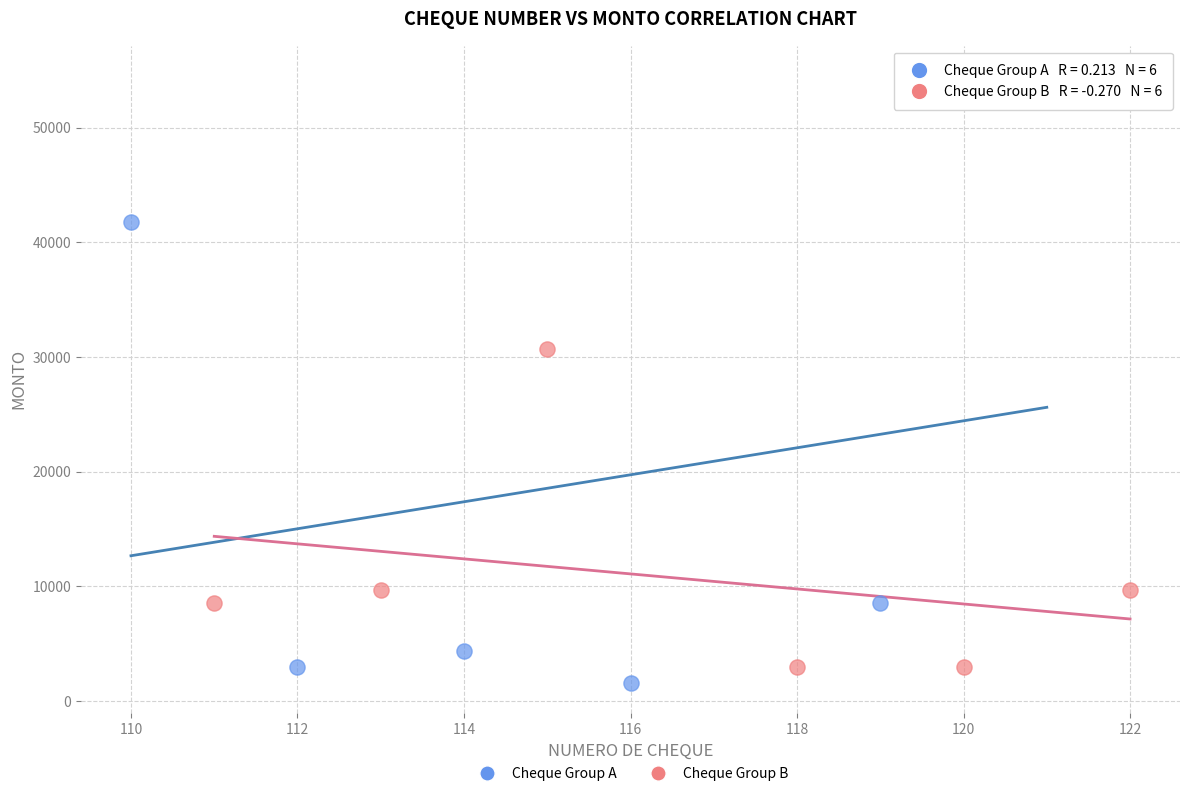

Which series contains the highest Y value?

Cheque Group A